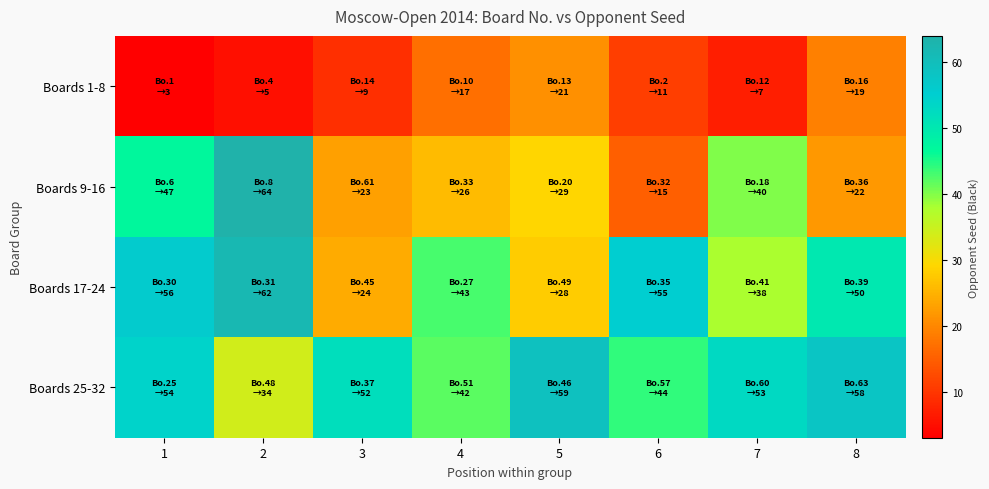

At how many categories does at least one series exceed 11?

8